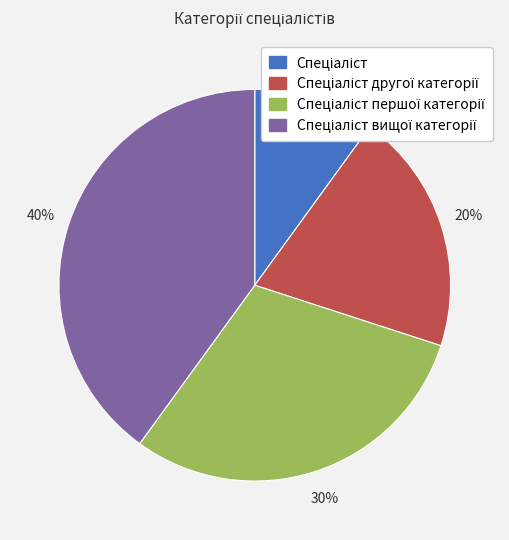

Is there any slice that represents more than half of the pie?

No